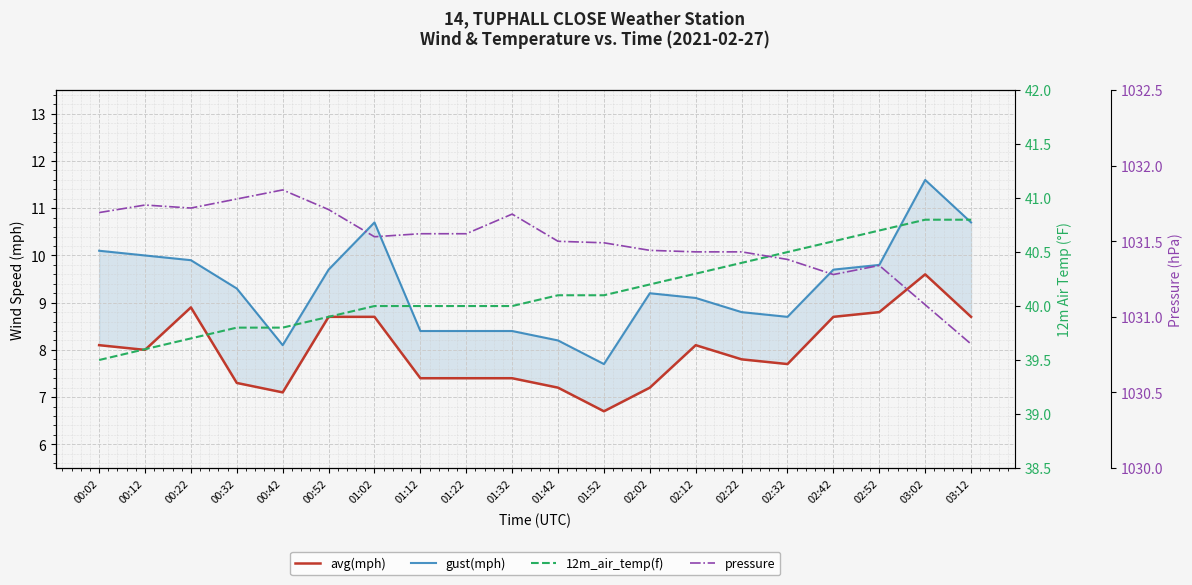

What is the difference between the pressure values at 00:22 and 02:52?

0.4